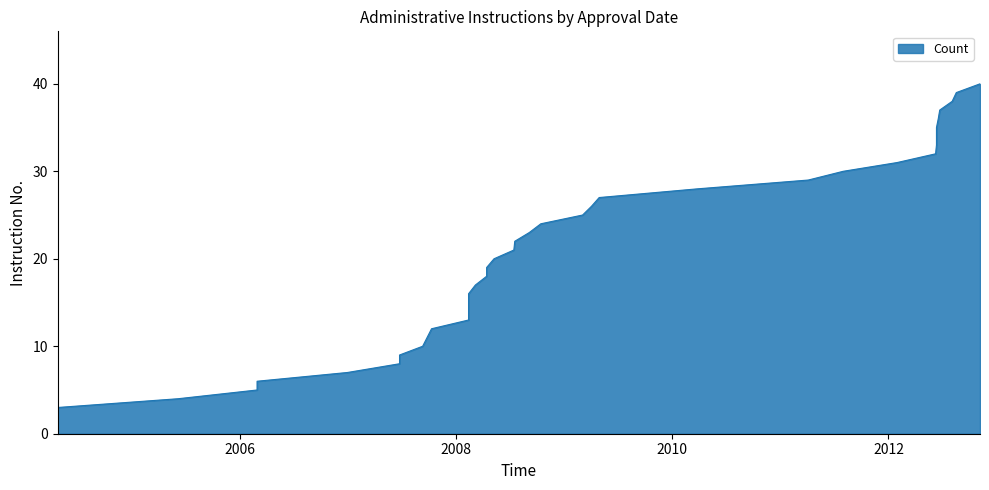

How many values are below 21?

19